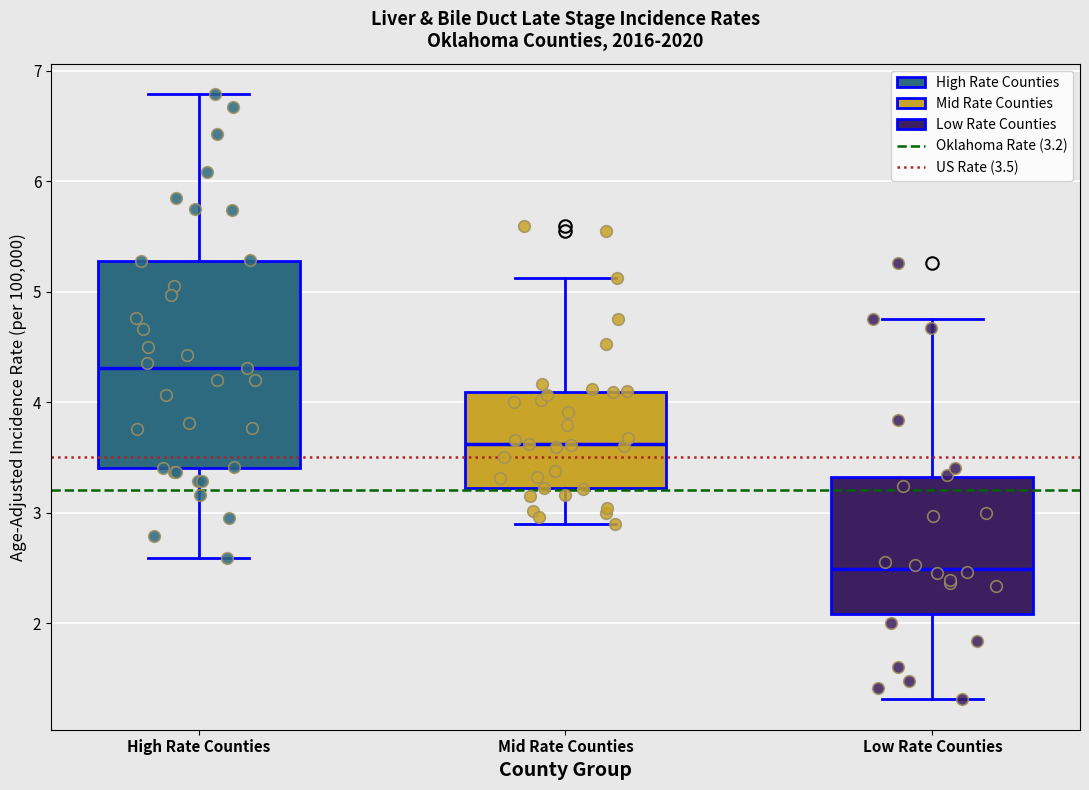

Which box has the highest median line?

High Rate Counties